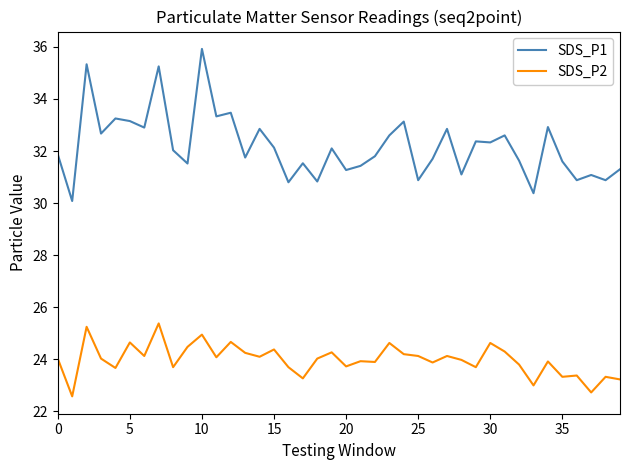

How many categories are shown in the chart?

40